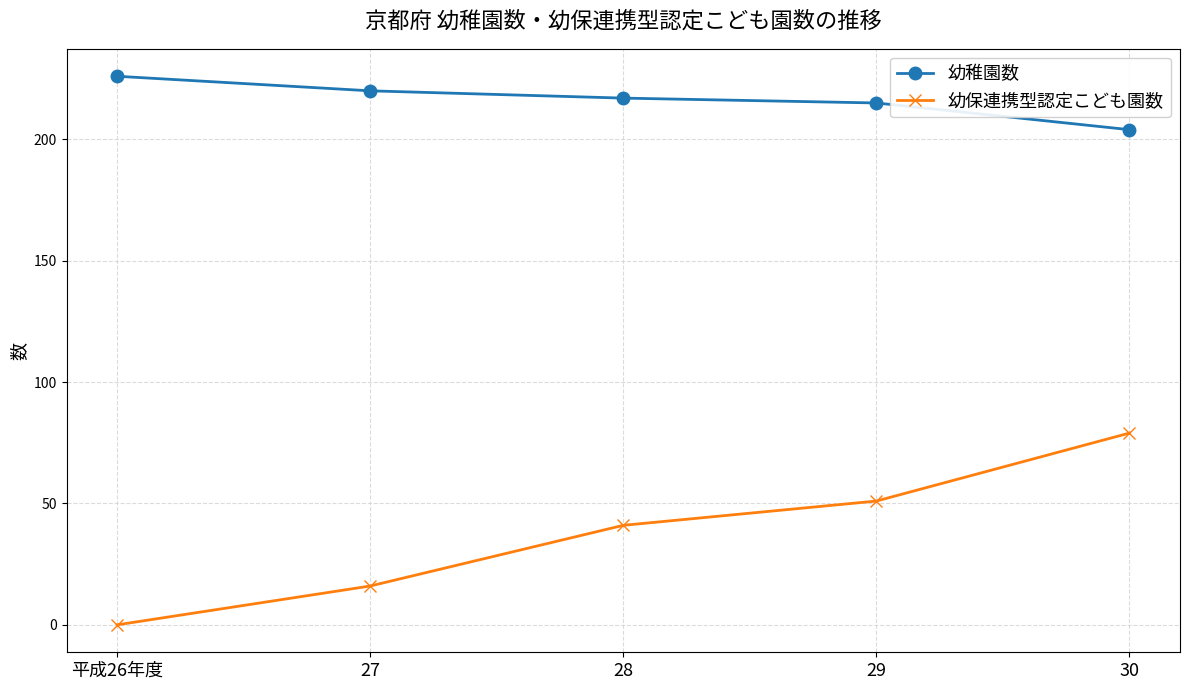

What is the label of the 5th point from the left?

30